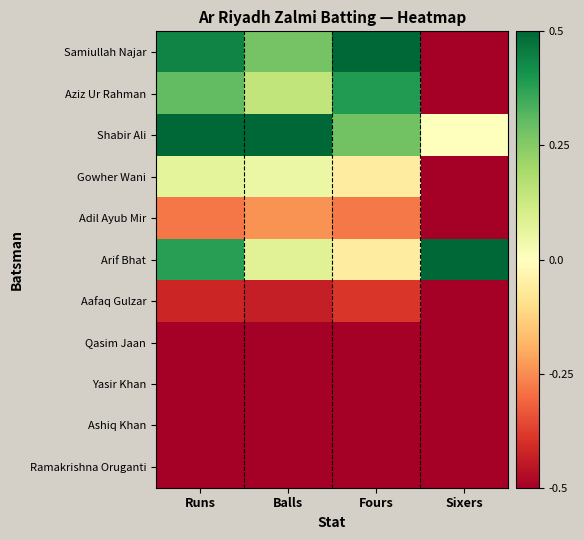

Reading left to right, list all the values displayed in this chart.

Samiullah Najar: Runs=0.4	Balls=0.3	Fours=0.5	Sixers=-0.5
Aziz Ur Rahman: Runs=0.3	Balls=0.1	Fours=0.4	Sixers=-0.5
Shabir Ali: Runs=0.5	Balls=0.5	Fours=0.3	Sixers=0.0
Gowher Wani: Runs=0.1	Balls=0.0	Fours=-0.1	Sixers=-0.5
Adil Ayub Mir: Runs=-0.3	Balls=-0.2	Fours=-0.3	Sixers=-0.5
Arif Bhat: Runs=0.4	Balls=0.1	Fours=-0.1	Sixers=0.5
Aafaq Gulzar: Runs=-0.4	Balls=-0.4	Fours=-0.4	Sixers=-0.5
Qasim Jaan: Runs=-0.5	Balls=-0.5	Fours=-0.5	Sixers=-0.5
Yasir Khan: Runs=-0.5	Balls=-0.5	Fours=-0.5	Sixers=-0.5
Ashiq Khan: Runs=-0.5	Balls=-0.5	Fours=-0.5	Sixers=-0.5
Ramakrishna Oruganti: Runs=-0.5	Balls=-0.5	Fours=-0.5	Sixers=-0.5